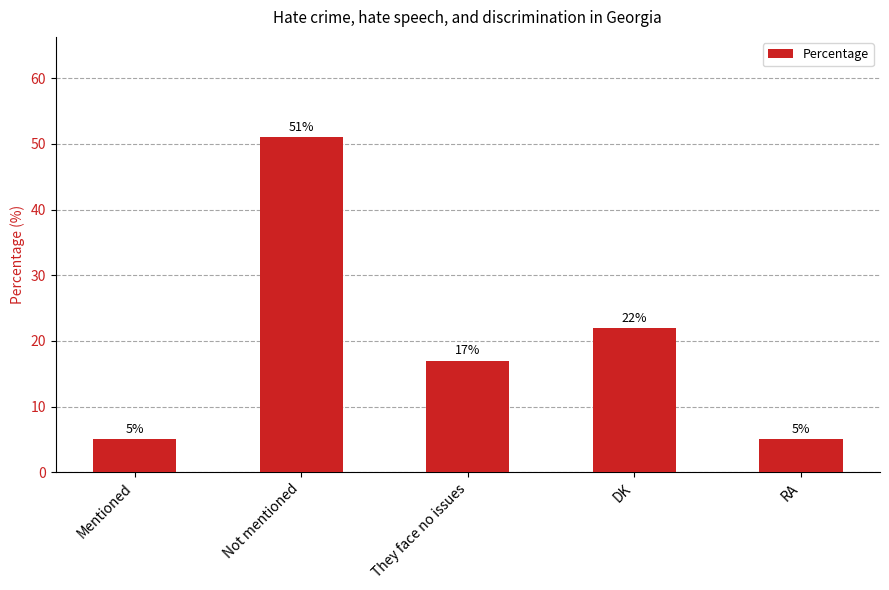

How many data points are less than 17?

2